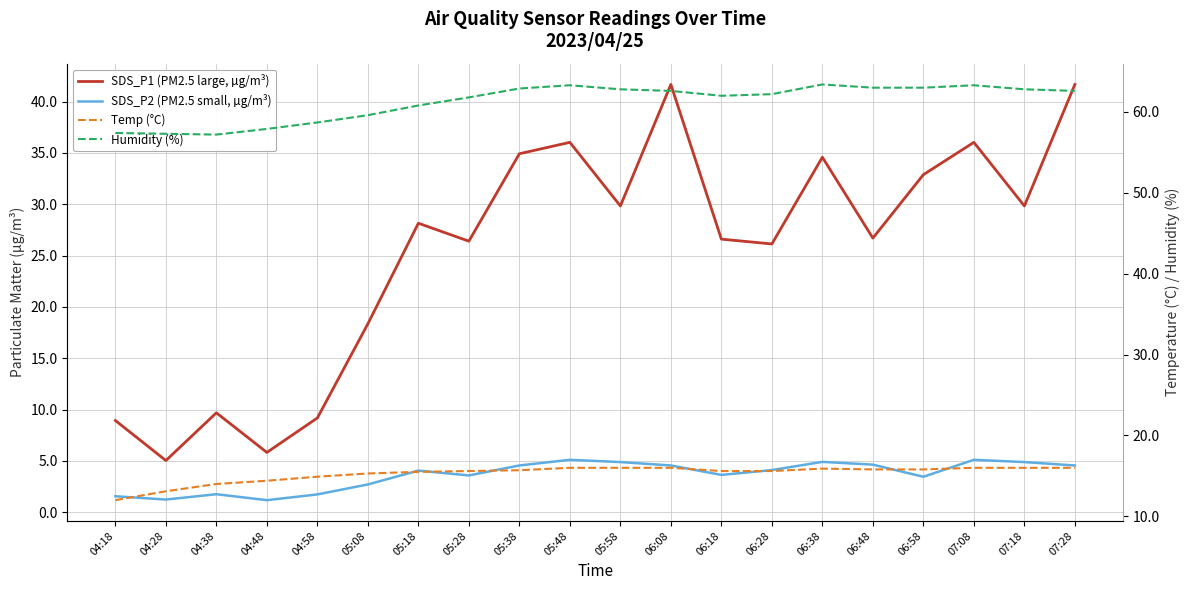

At which category is the sum across all series the highest?

06:08